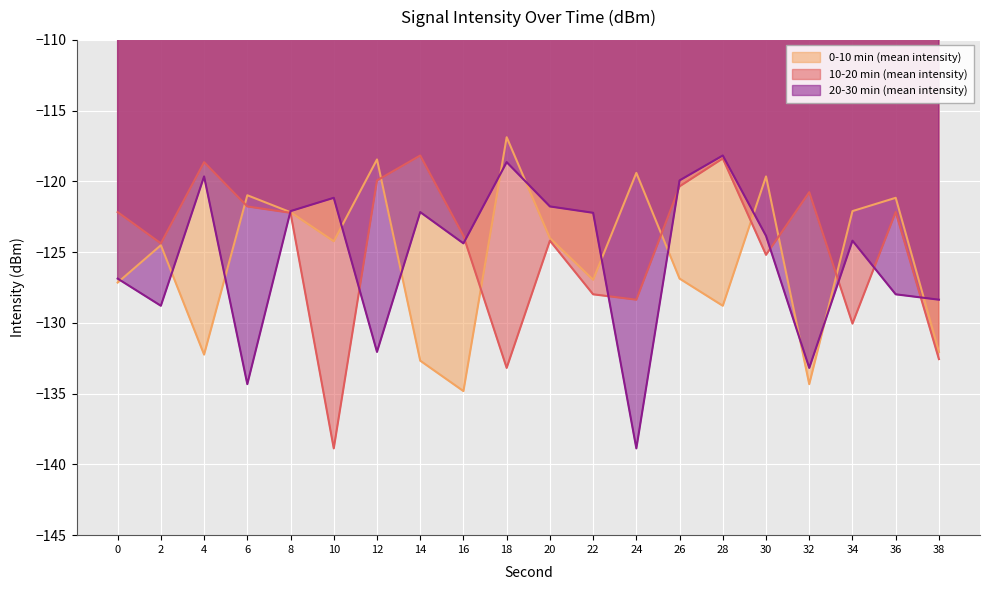

Reading left to right, extract all data points from this chart.

0-10 min (mean intensity): -127.2	-124.5	-132.2	-121.0	-122.2	-124.2	-118.5	-132.7	-134.8	-116.9	-124.0	-127.0	-119.4	-126.9	-128.8	-119.7	-134.3	-122.1	-121.2	-132.1
10-20 min (mean intensity): -122.2	-124.4	-118.6	-121.8	-122.2	-138.9	-119.9	-118.2	-123.8	-133.2	-124.2	-128.0	-128.4	-120.3	-118.4	-125.2	-120.8	-130.1	-122.2	-132.6
20-30 min (mean intensity): -126.9	-128.8	-119.7	-134.3	-122.1	-121.2	-132.1	-122.2	-124.4	-118.6	-121.8	-122.2	-138.9	-119.9	-118.2	-123.8	-133.2	-124.2	-128.0	-128.4